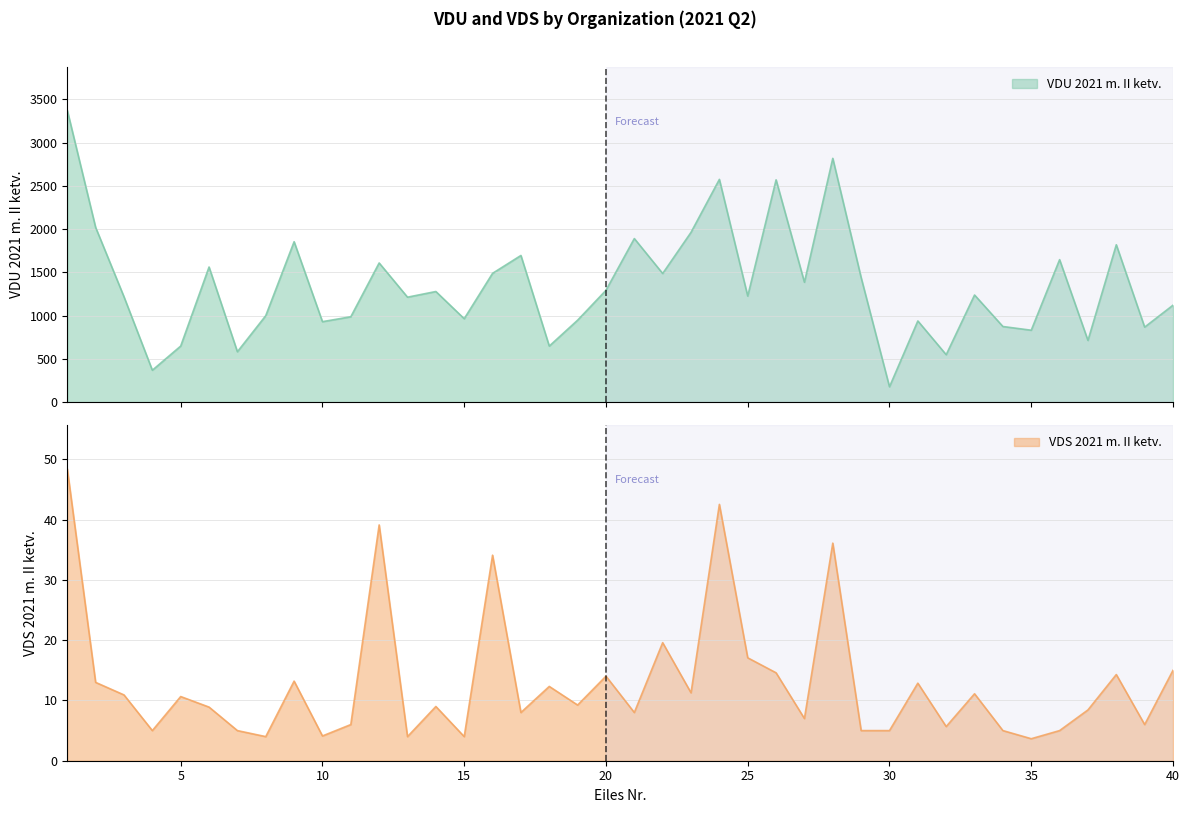

Reading left to right, transcribe all the data shown in this chart.

VDU 2021 m. II ketv.: 3372.3	2018.8	1217.1	368.6	647.9	1561.3	582.2	998.9	1853.6	929.8	986.5	1608.2	1212.7	1278.2	963.9	1488.2	1694.7	647.5	946.9	1292.3	1890.0	1486.2	1962.1	2573.9	1225.4	2568.8	1385.2	2817.0	1439.4	177.1	938.0	547.9	1237.8	873.8	830.8	1646.4	712.9	1818.4	866.7	1120.0
VDS 2021 m. II ketv.: 48.4	13.0	10.9	5.0	10.7	8.9	5.0	4.0	13.2	4.1	6.0	39.1	4.0	9.0	4.0	34.1	8.0	12.3	9.2	14.0	8.0	19.6	11.3	42.5	17.1	14.6	7.0	36.1	5.0	5.0	12.9	5.7	11.1	5.0	3.6	5.0	8.4	14.3	6.0	15.0